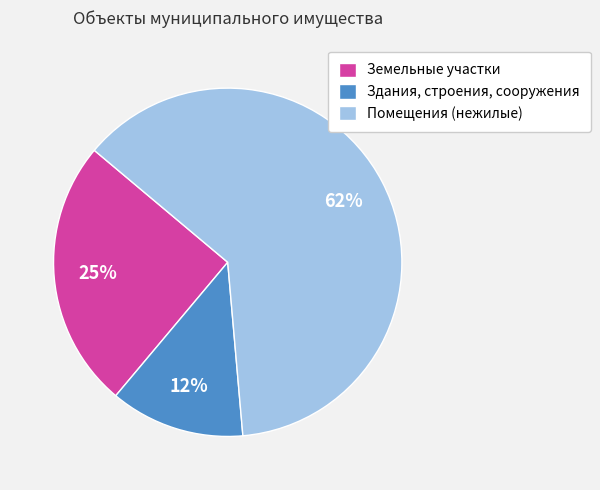

What is the smallest slice in the pie chart?

Здания, строения, сооружения